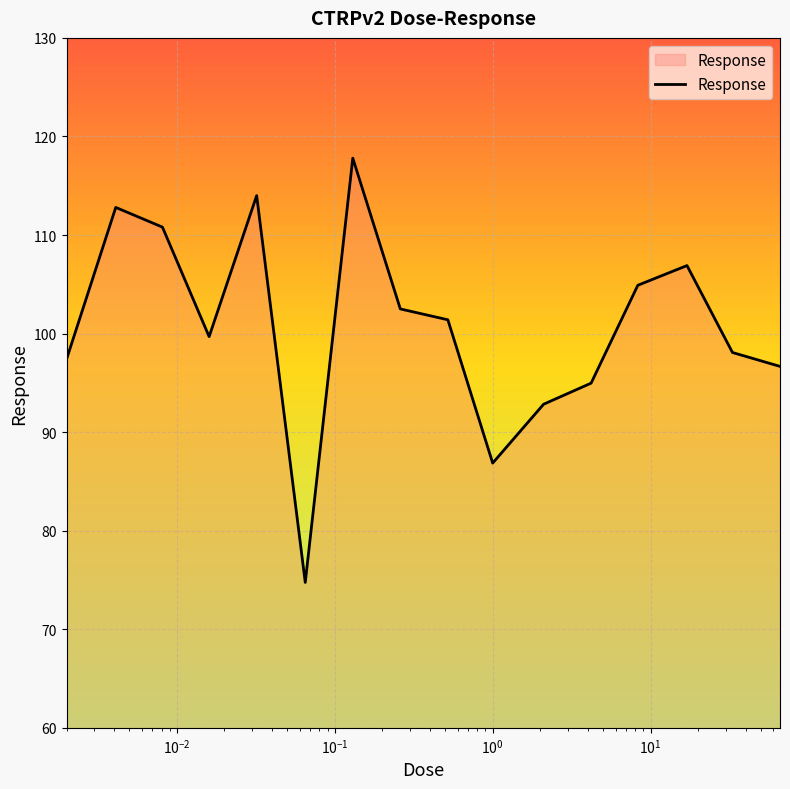

What is the minimum value shown in the chart?

74.8